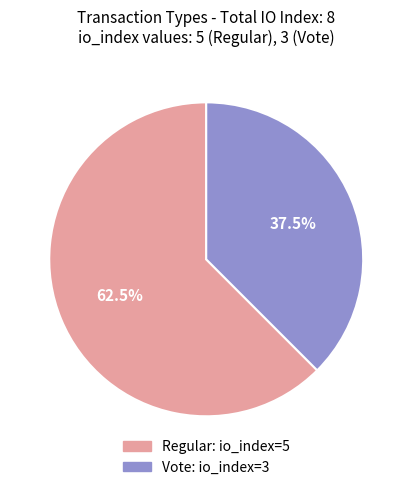

Which has a higher value, Vote or Regular?

Regular